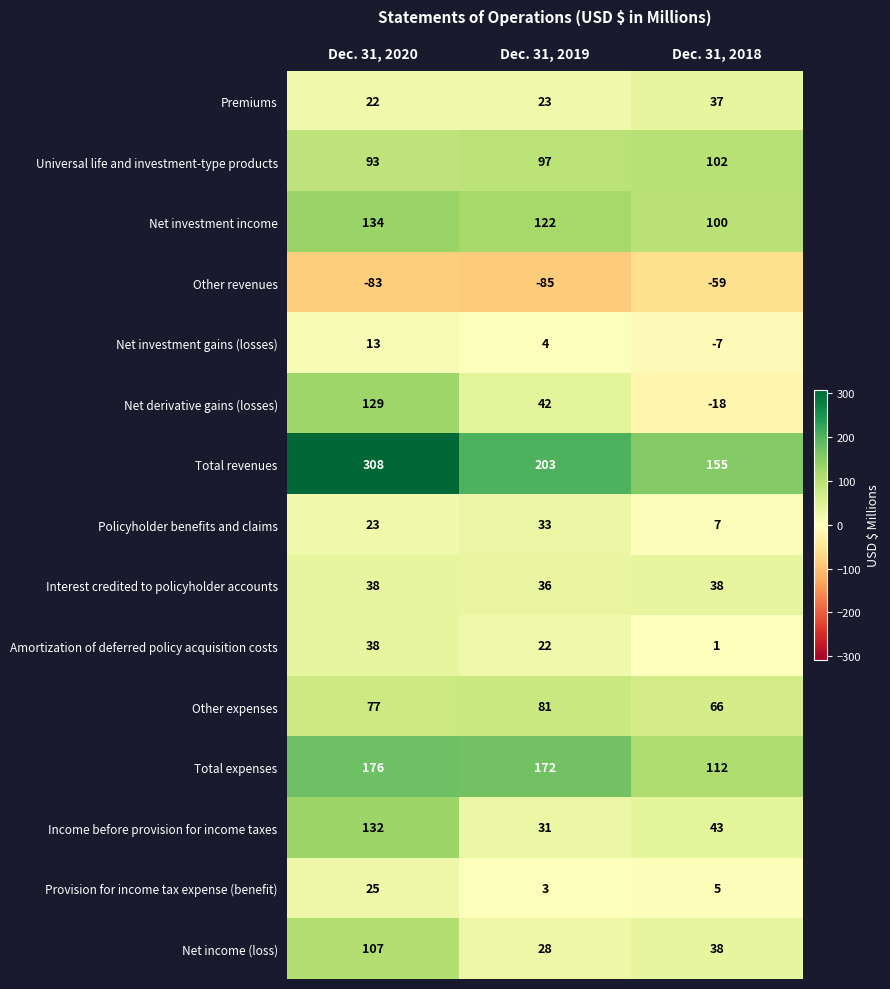

Which series has the widest spread of values?

Total revenues